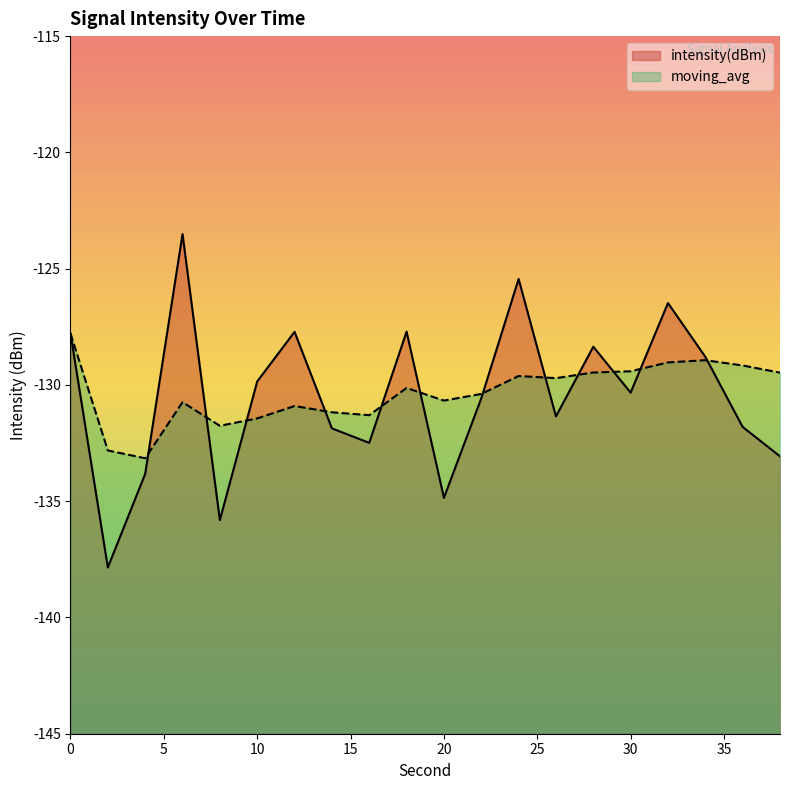

What is the value of the intensity(dBm) point at the 11th from the left?

-134.9